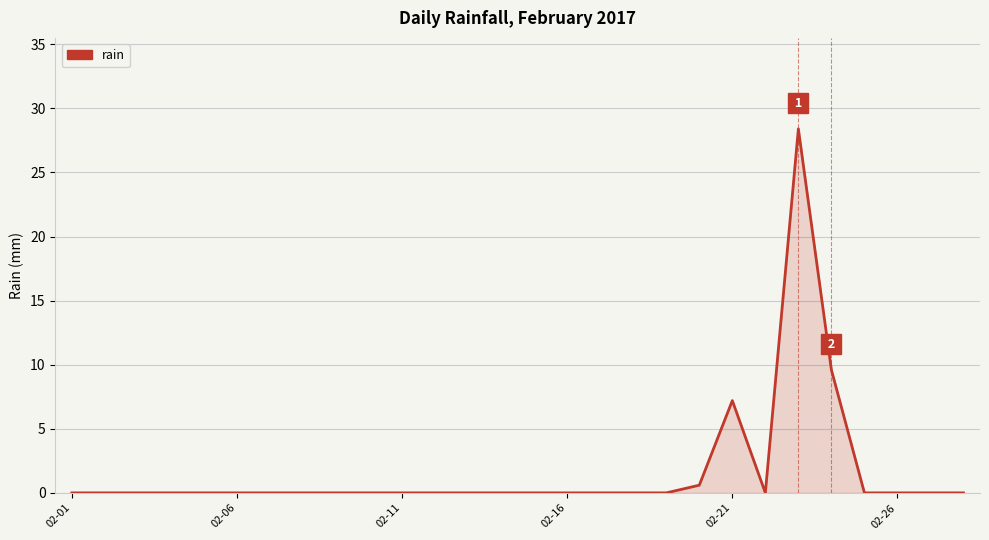

What is the difference between the maximum and minimum values?

28.4